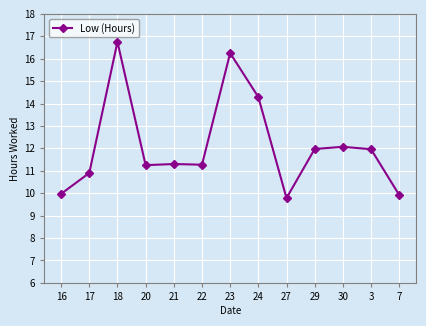

What is the change in value from 16 to 24?

+4.3